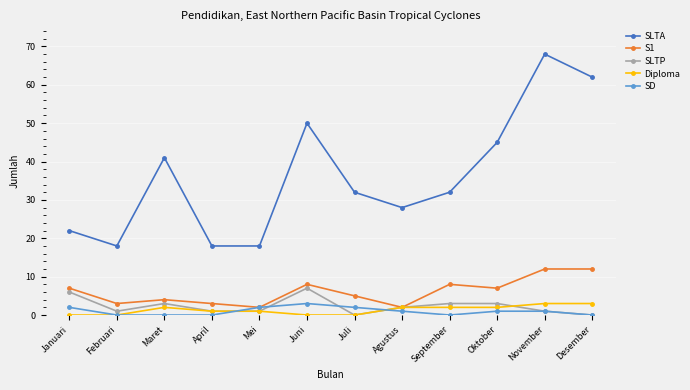

True or false: SLTA and Diploma intersect in this chart.

False